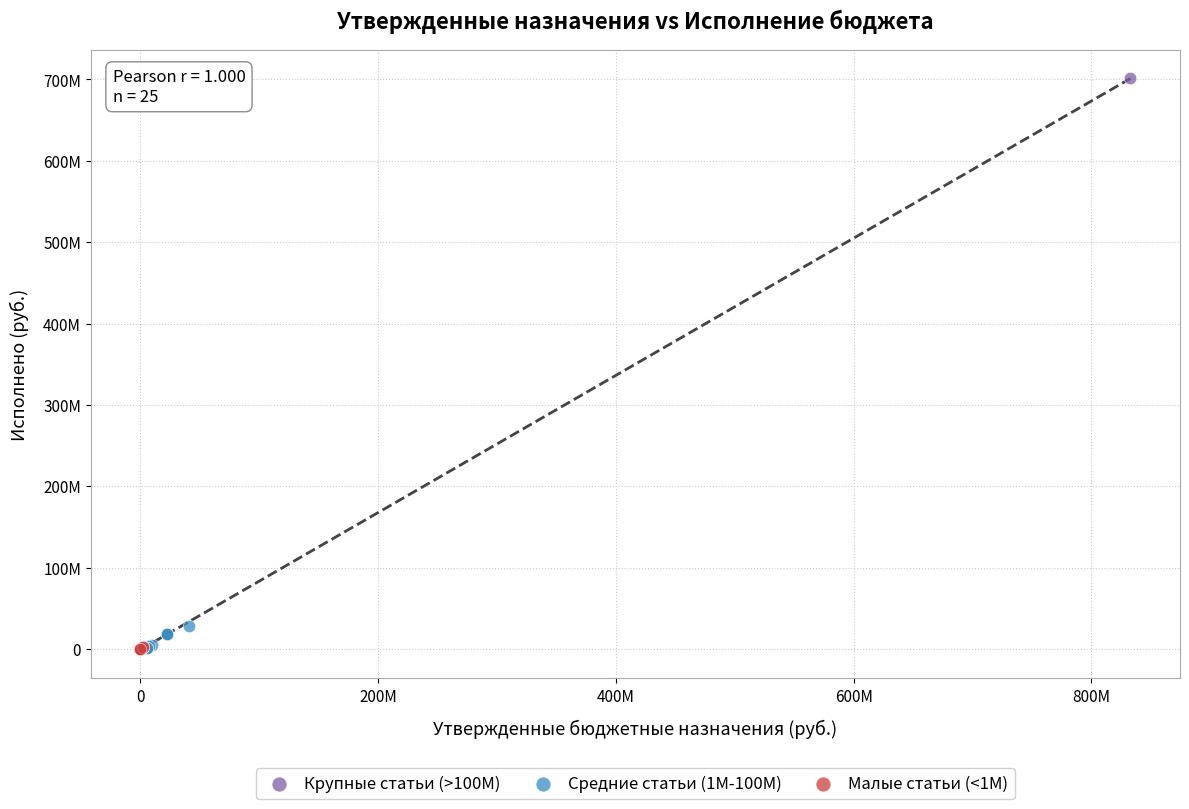

What are all the series names shown in the legend?

Крупные статьи (>100М), Средние статьи (1М-100М), Малые статьи (<1М)